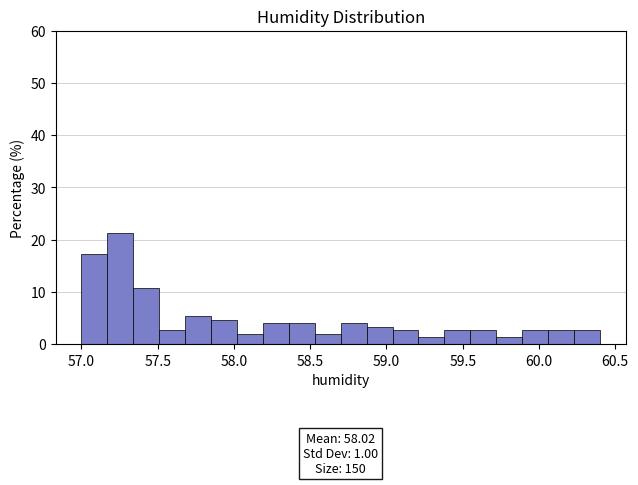

Around what value on the x-axis is the tallest bar? Give the approximate position of its centre, as read against the axis.

57.25